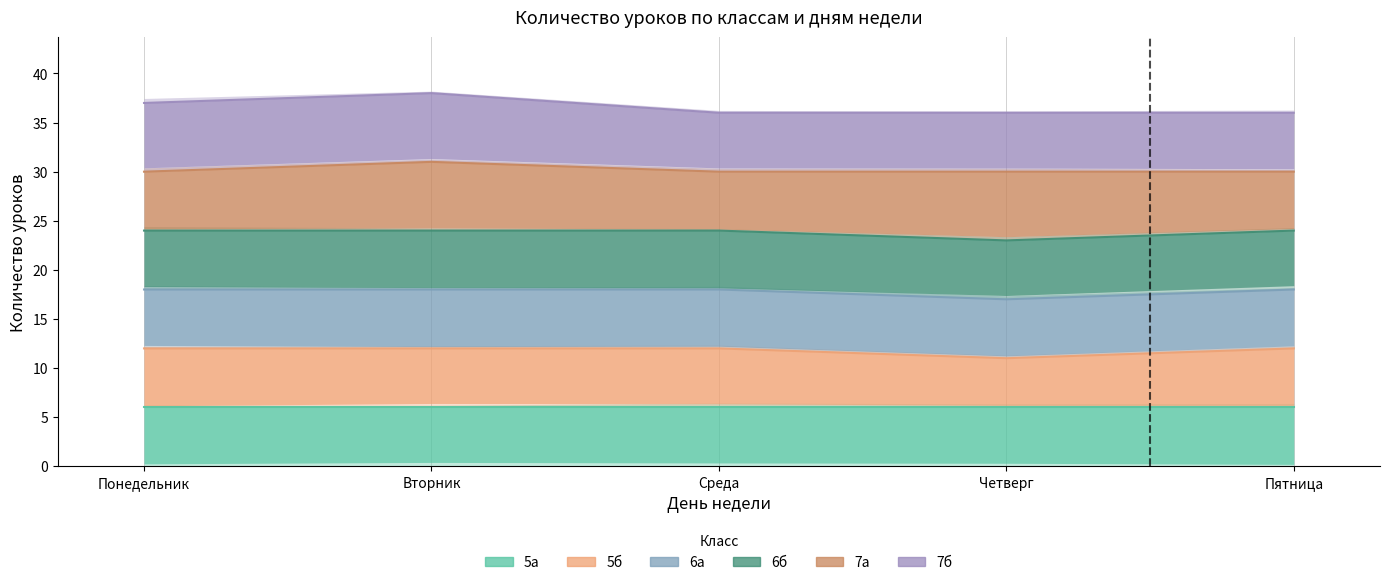

The value of 5б at Среда is 12. True or false?

True